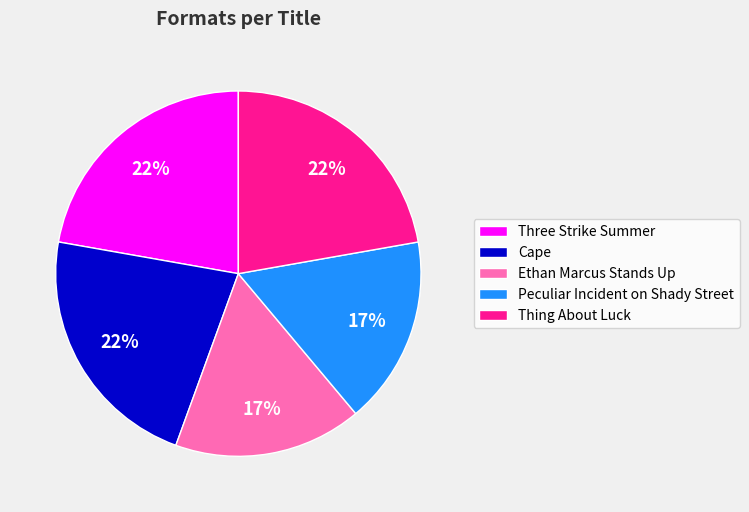

Do Ethan Marcus Stands Up and Thing About Luck together represent more than half of the pie?

No